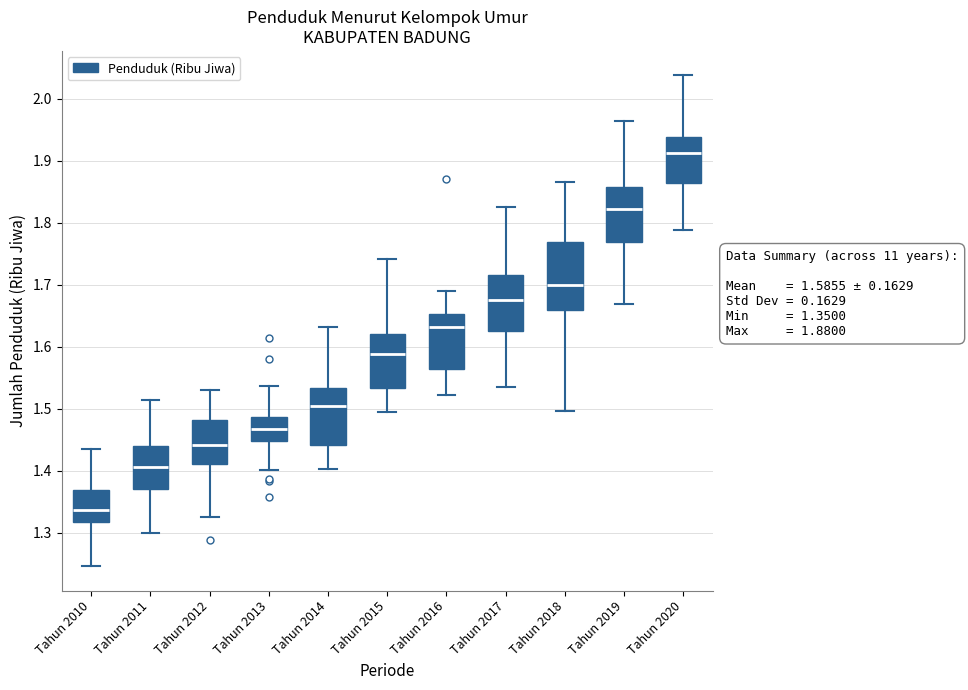

Which box's median line is the lowest?

Tahun 2010